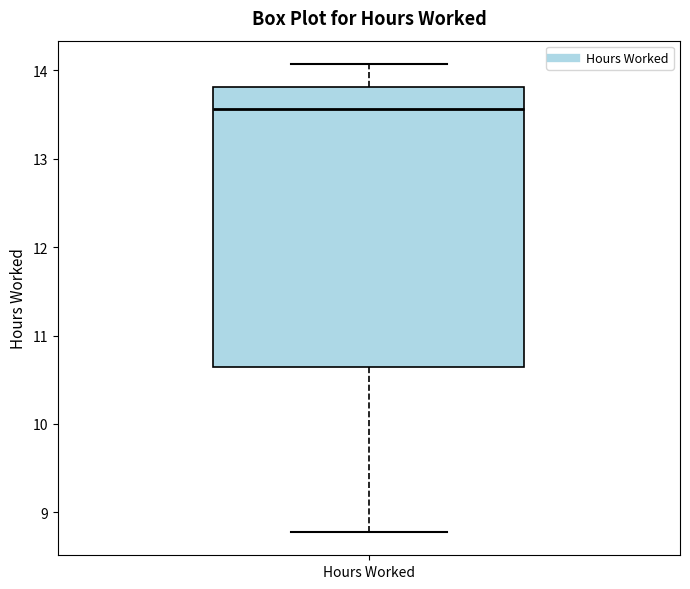

Where does the lower whisker of the box for Hours Worked end on the y-axis? The values are not printed on the chart, so give them approximately, as read against the axis.

8.8